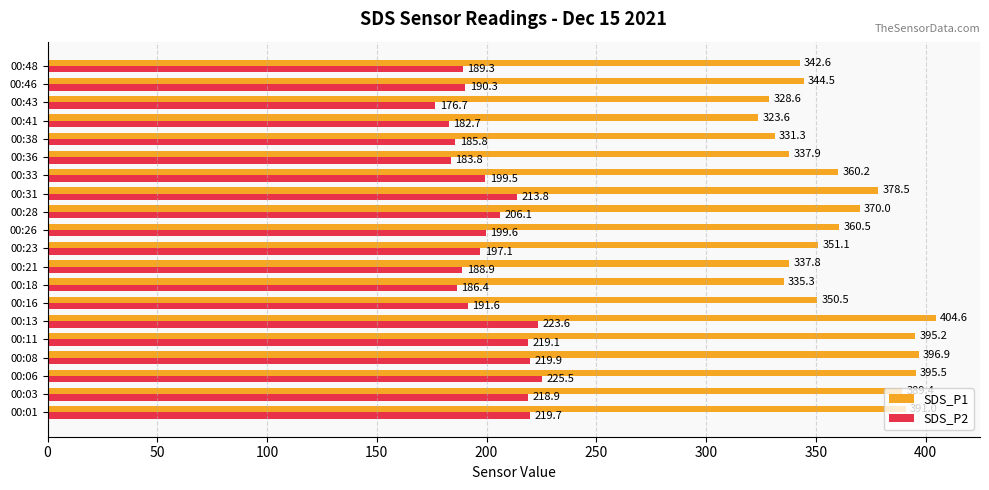

What is the sum of all SDS_P1 values?

7225.0